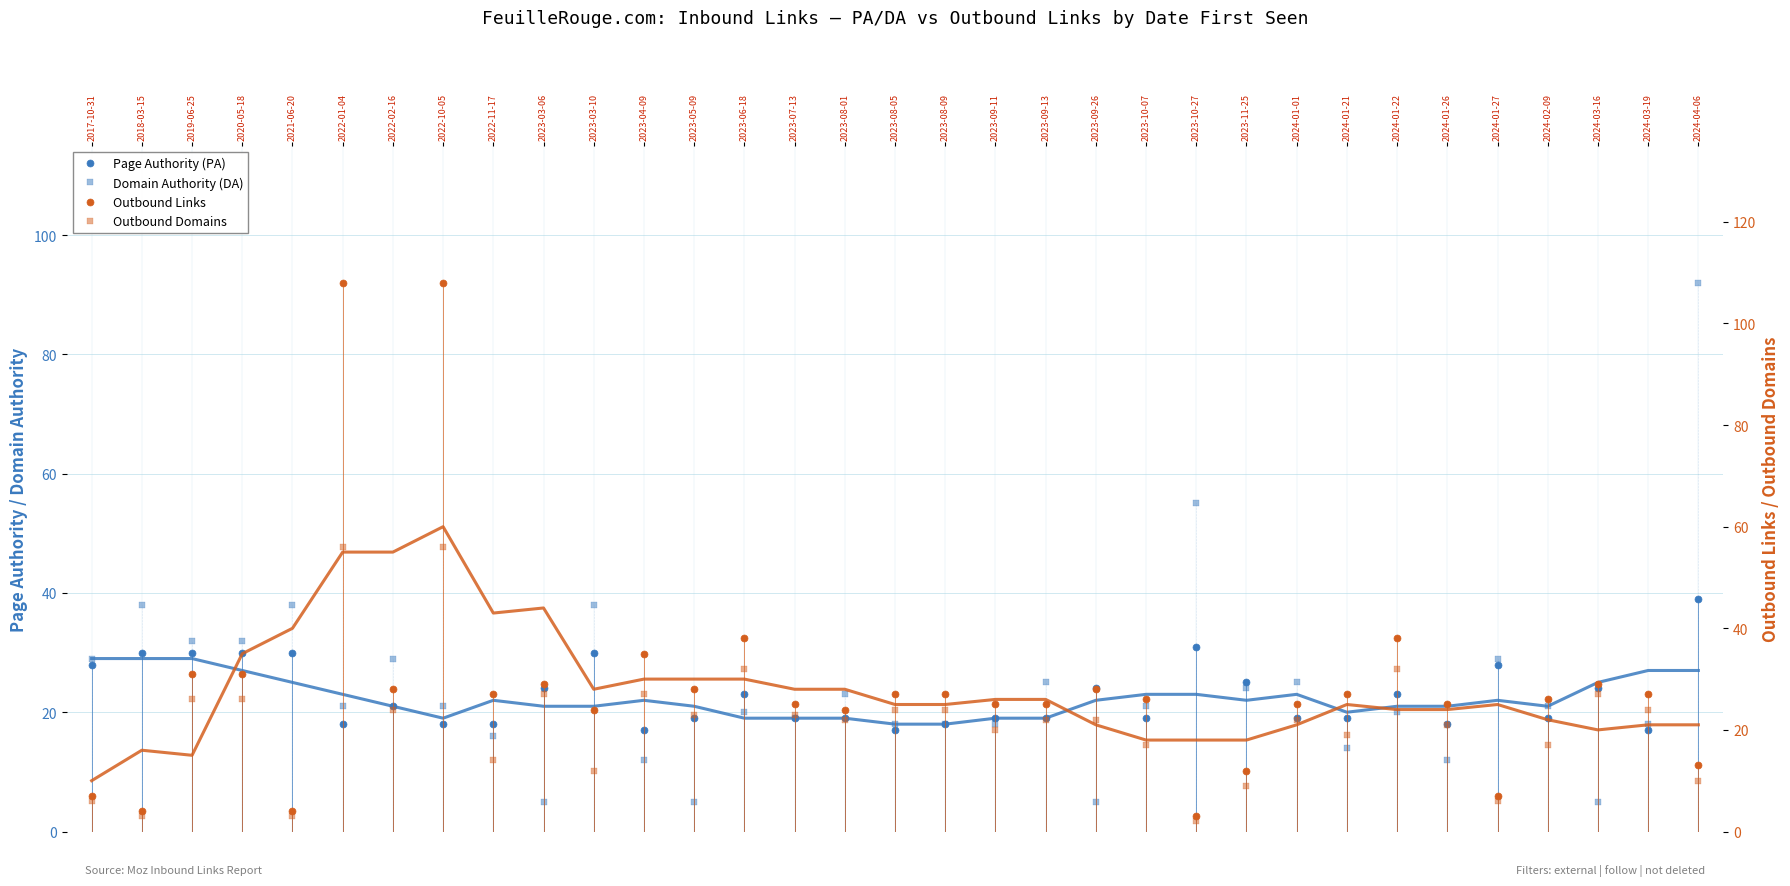

Which series ends up on top after the final intersection of Outbound Domains and Domain Authority (DA)?

Domain Authority (DA)